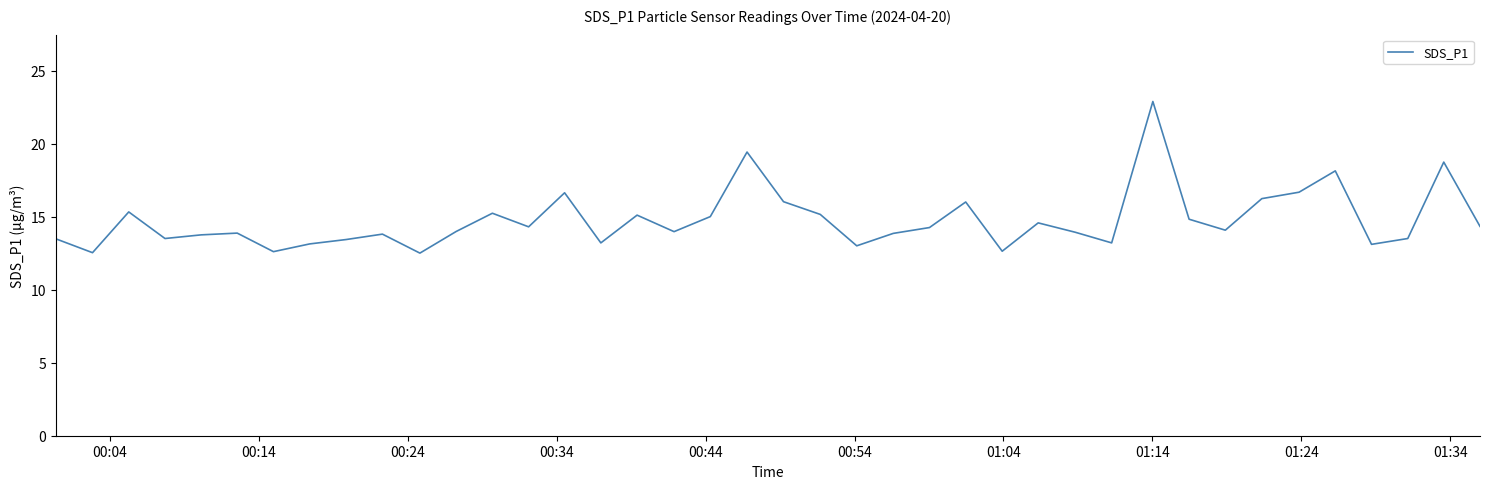

How many interior local peaks (higher than both neighbors) does the data have?

12